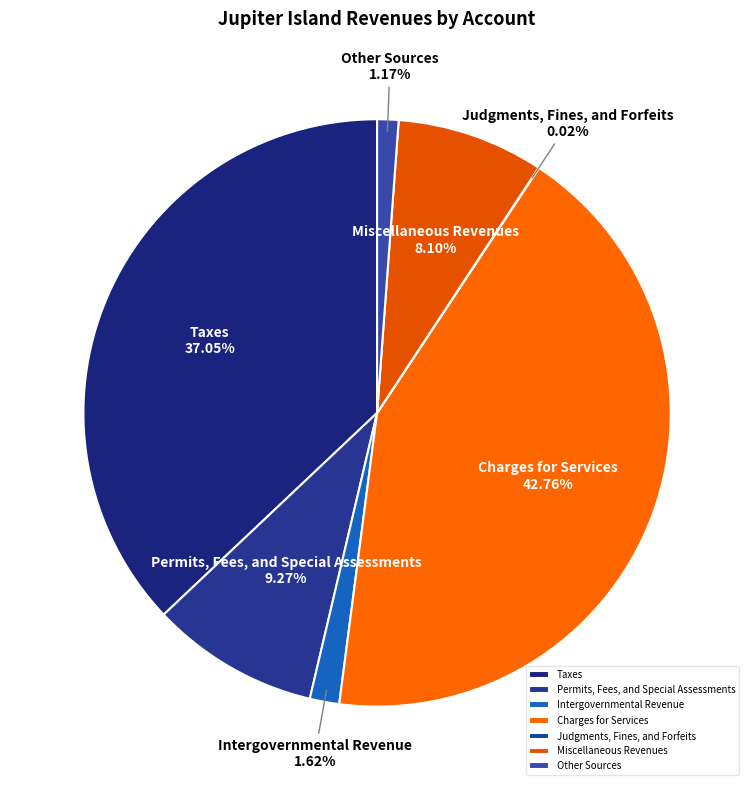

The Other Sources slice represents 1% of the pie. True or false?

True